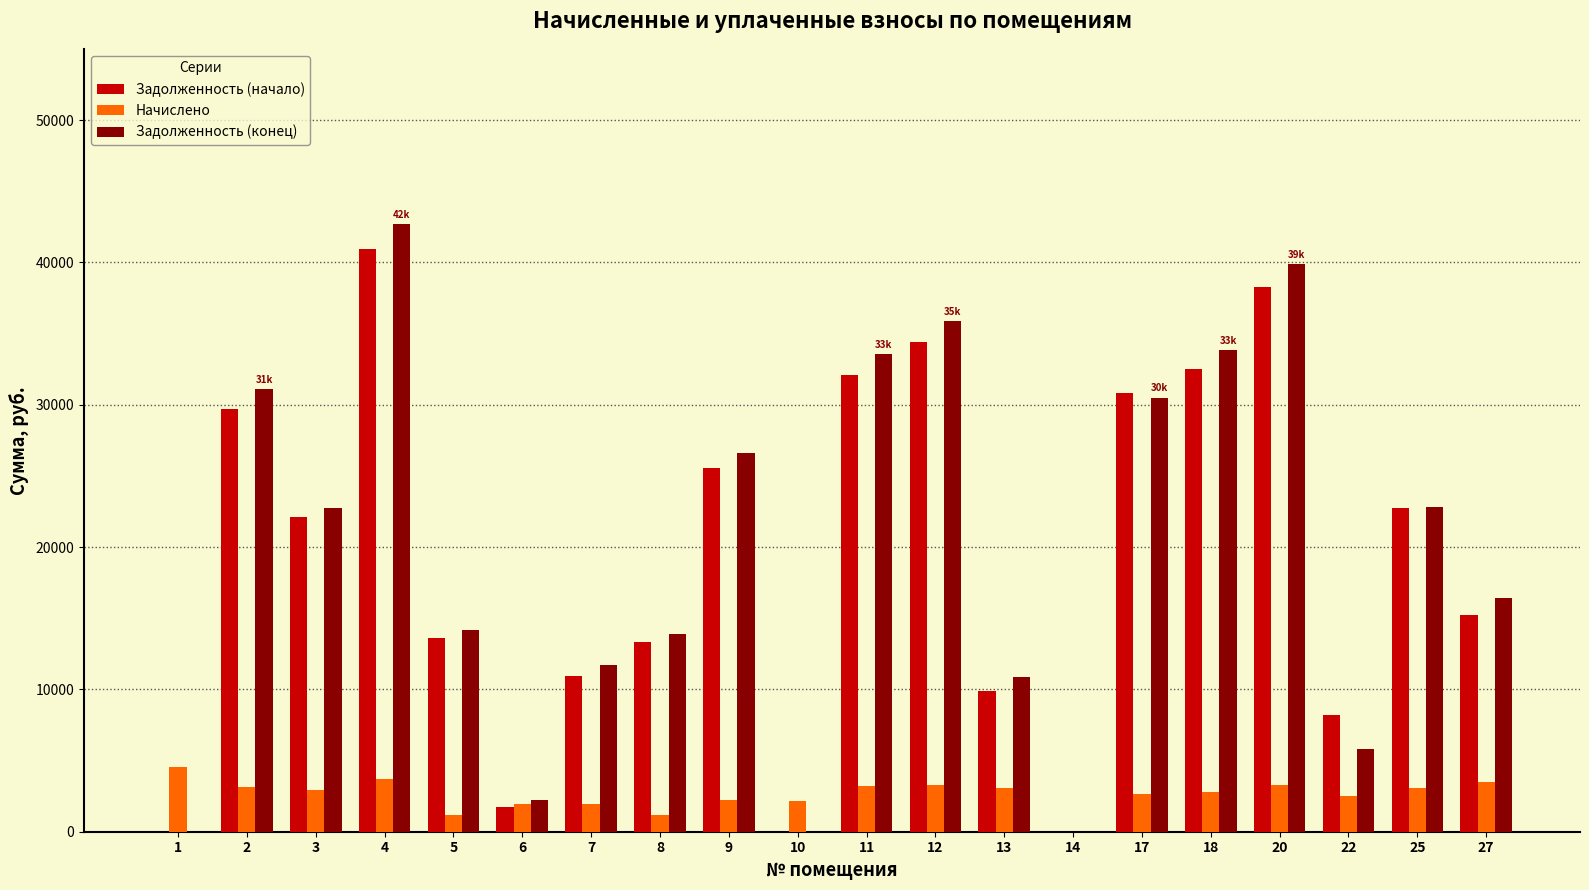

What is the highest value of the Задолженность (конец) series?

42699.7